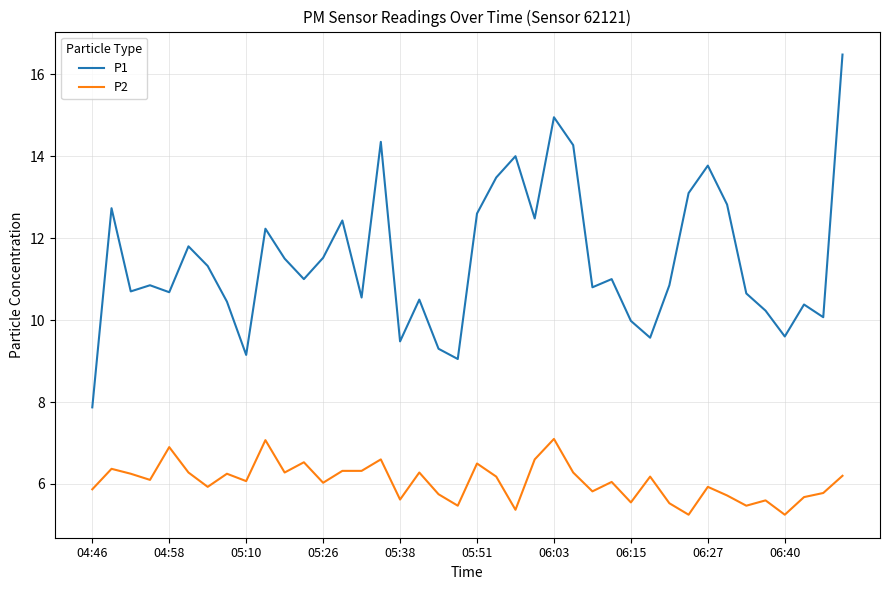

What are all the series names shown in the legend?

P1, P2